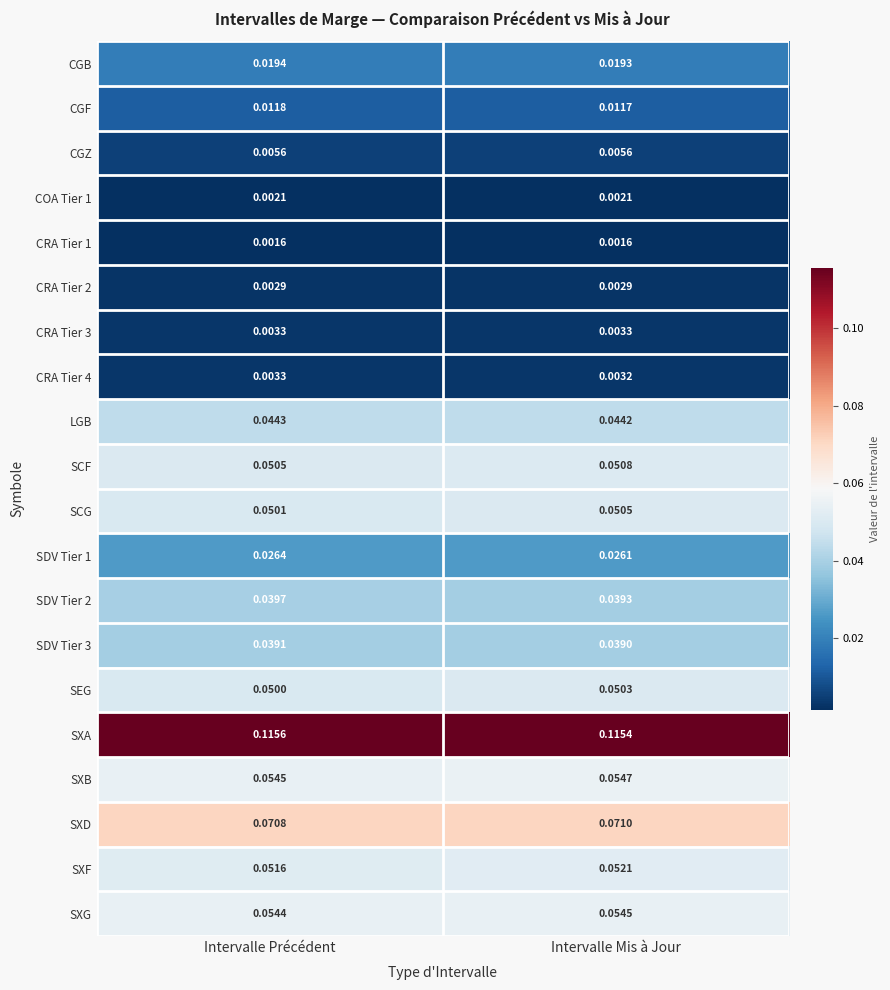

Which category has the lowest value in the SXG series?

Intervalle Précédent